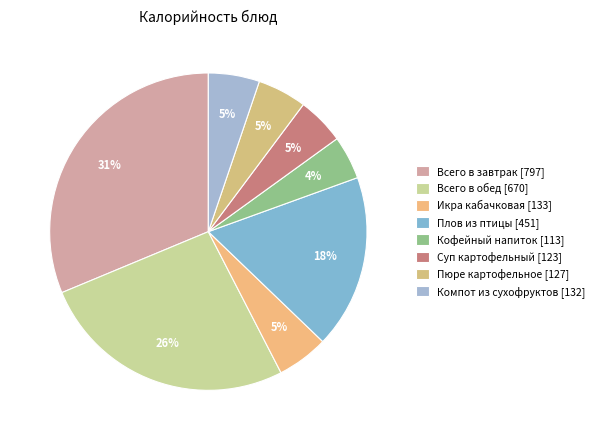

What is the smallest slice in the pie chart?

Кофейный напиток